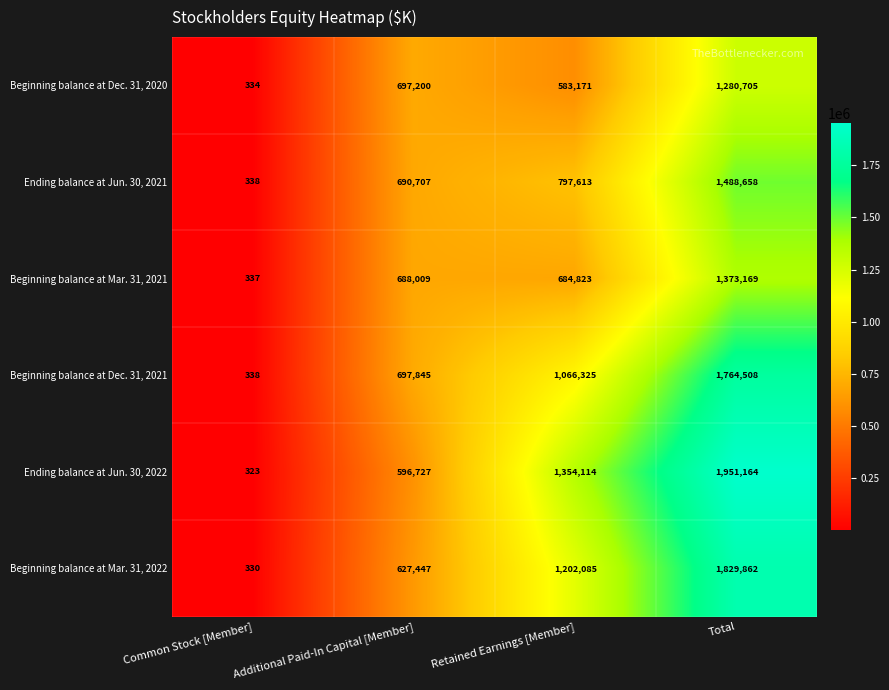

Between Additional Paid-In Capital [Member] and Retained Earnings [Member], which series saw the biggest shift?

Ending balance at Jun. 30, 2022